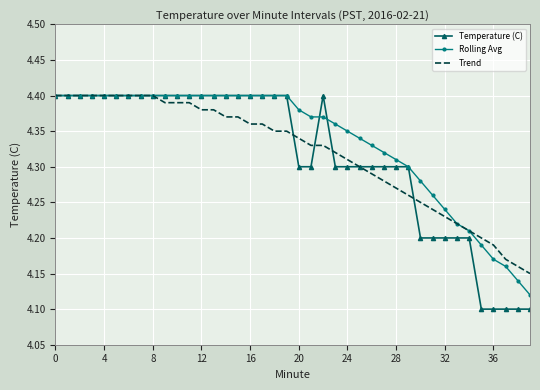

Which series has the widest spread of values?

Temperature (C)